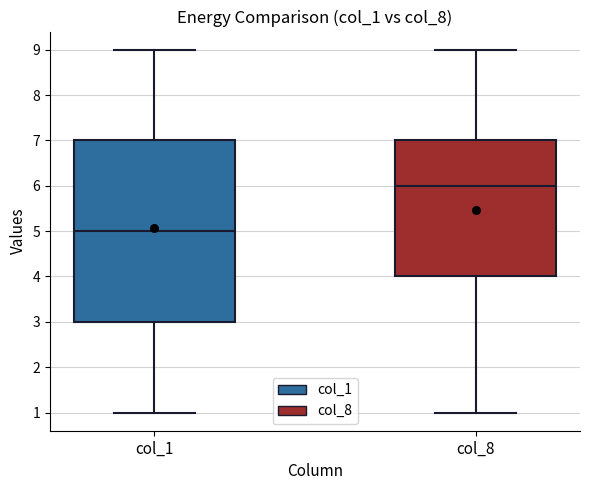

Reading left to right, read every box against the y-axis: the position of its median line, the range the box covers, and the ends of its whiskers. The values are not printed on the chart, so give them approximately, as read against the axis.

col_1: median 5, box 3 to 7, whiskers 1 to 9
col_8: median 6, box 4 to 7, whiskers 1 to 9